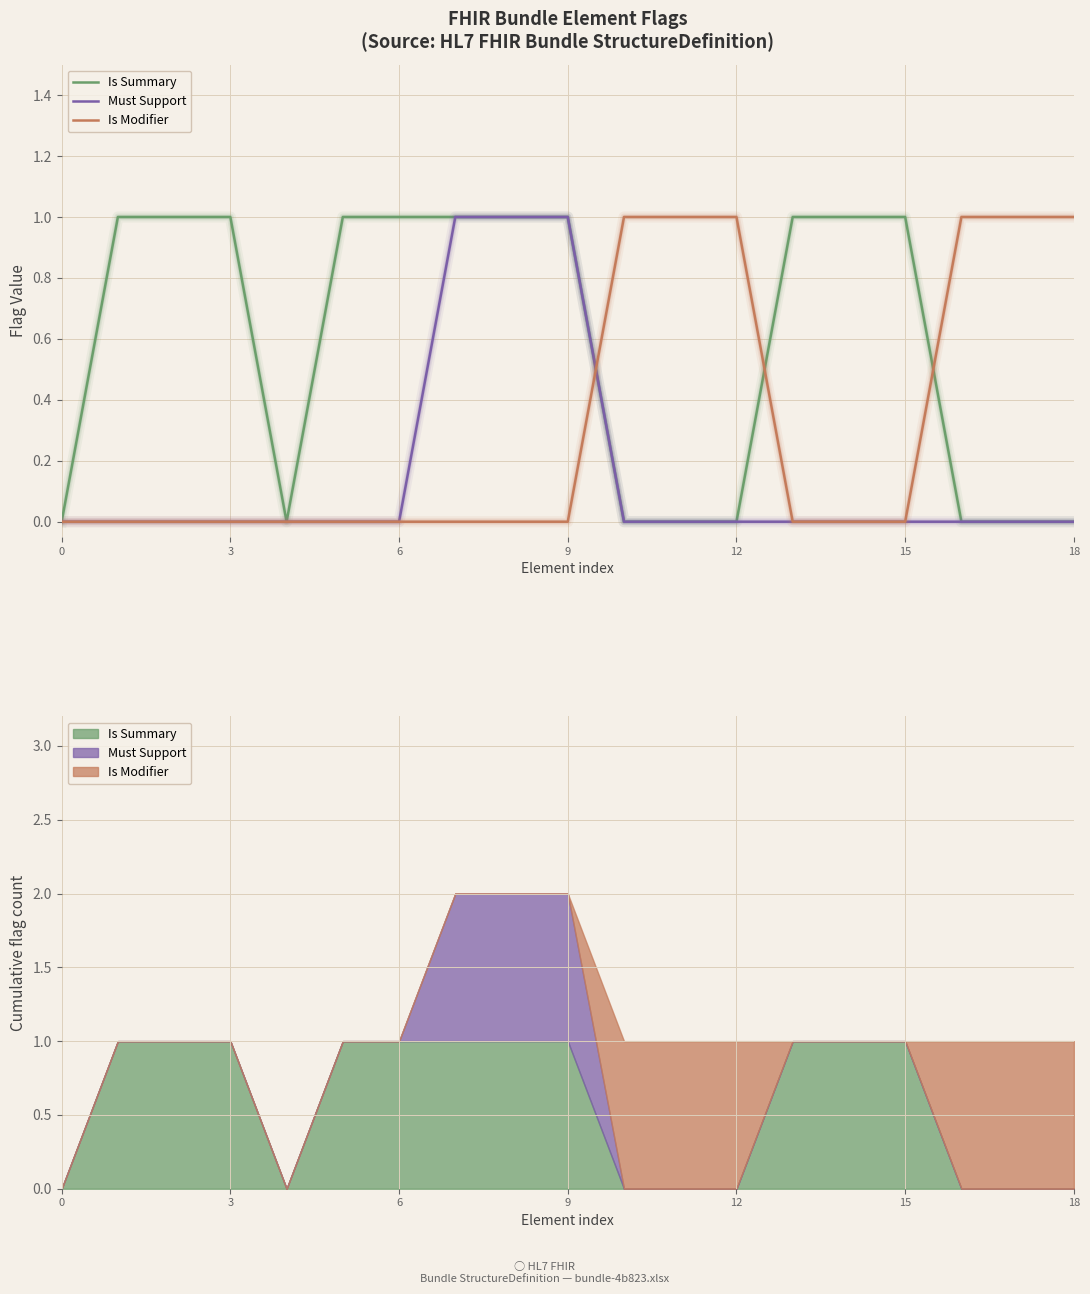

Between which two adjacent categories do Must Support and Is Modifier first intersect?

9 and 10